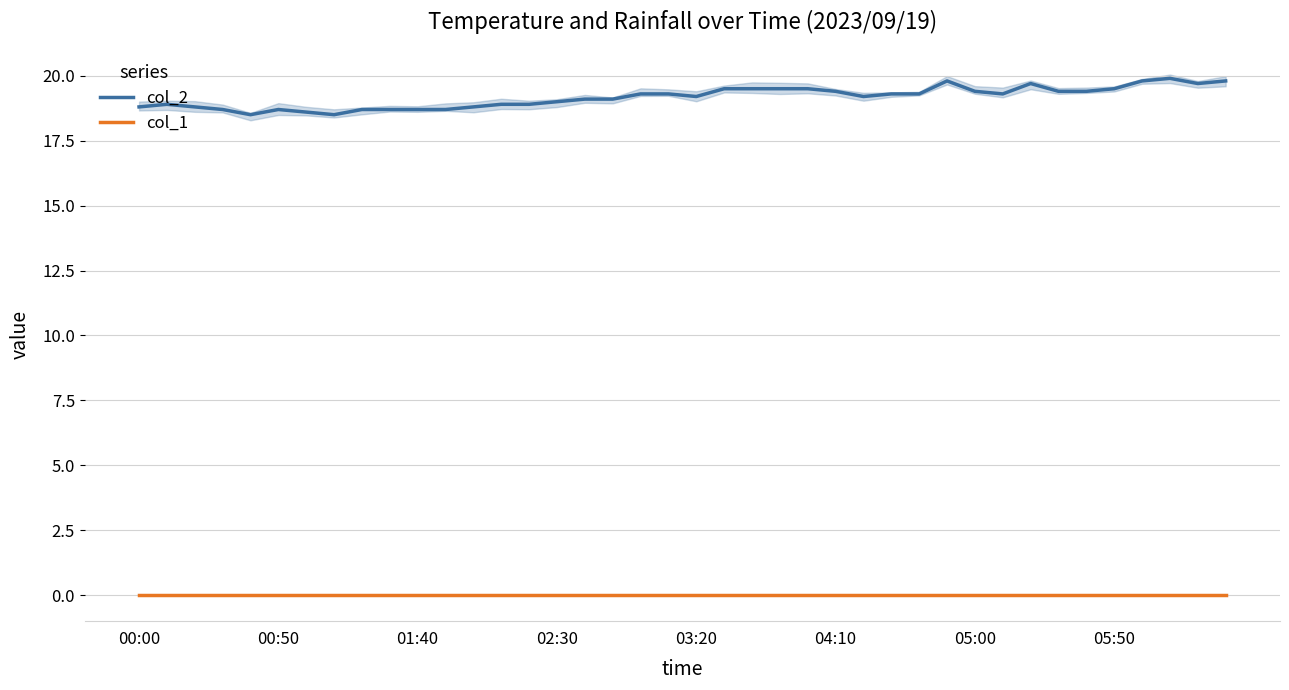

The col_2 series shows 19.5 at 24. True or false?

True